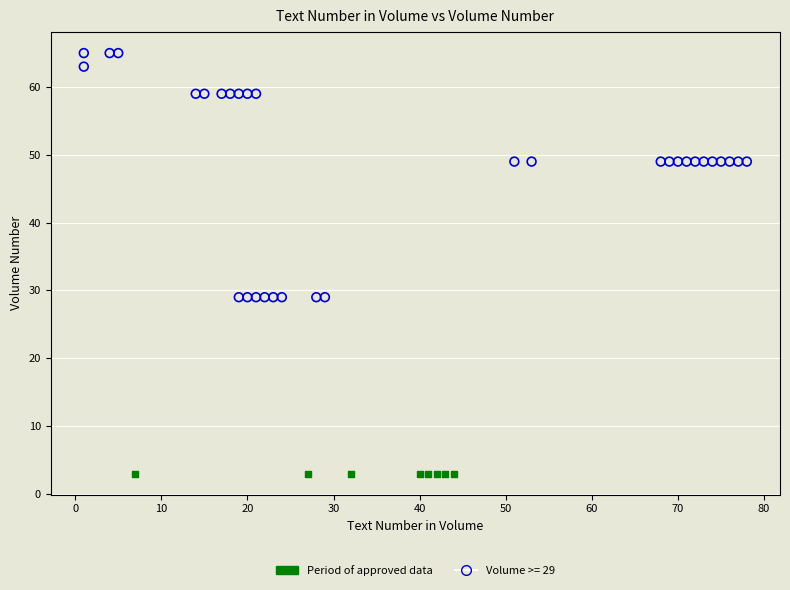

Which series reaches the minimum Y coordinate?

Period of approved data